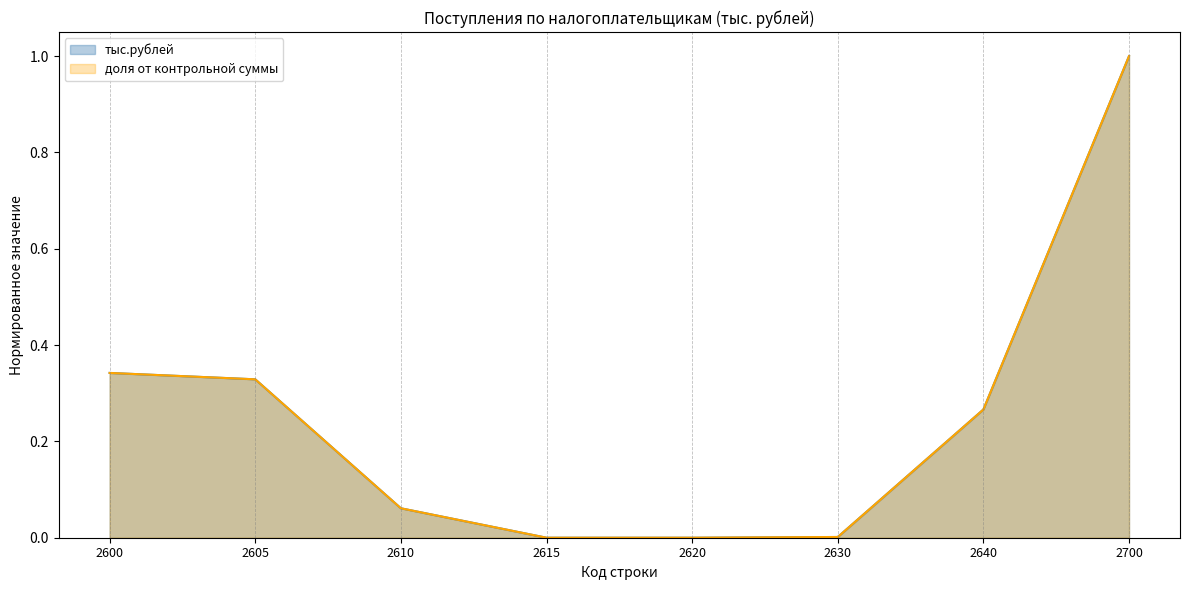

What is the difference between the second highest and minimum values?

0.3